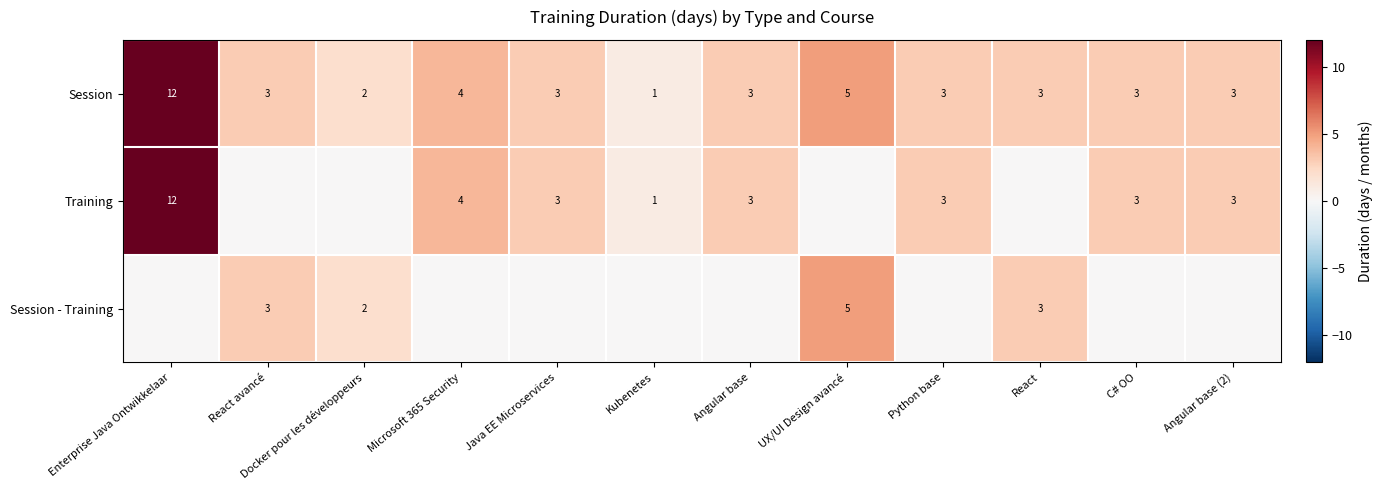

Where does the Session series first go above 3?

Enterprise Java Ontwikkelaar